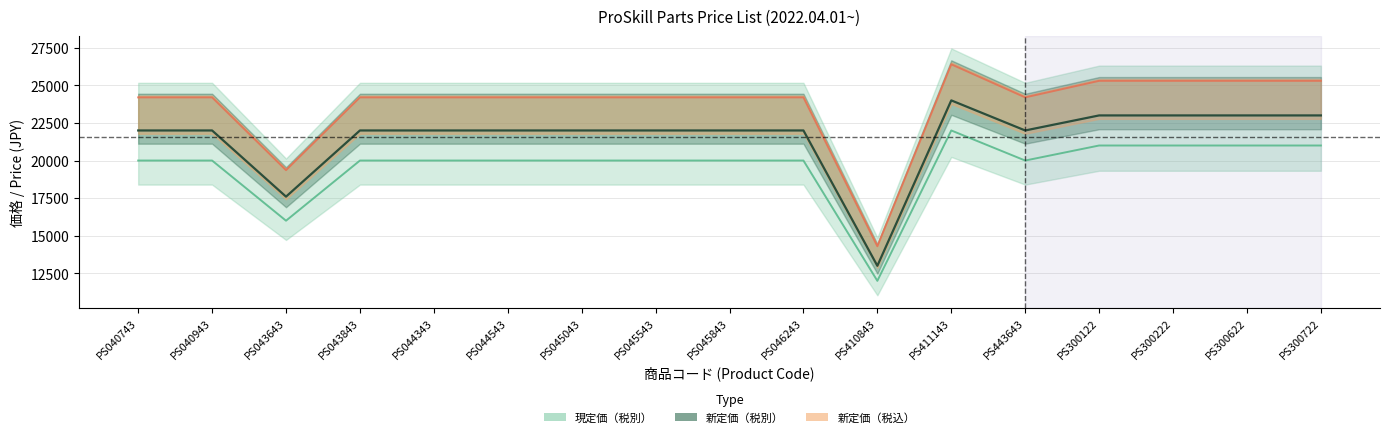

How many values in the 新定価（税別） series exceed 22000?

5